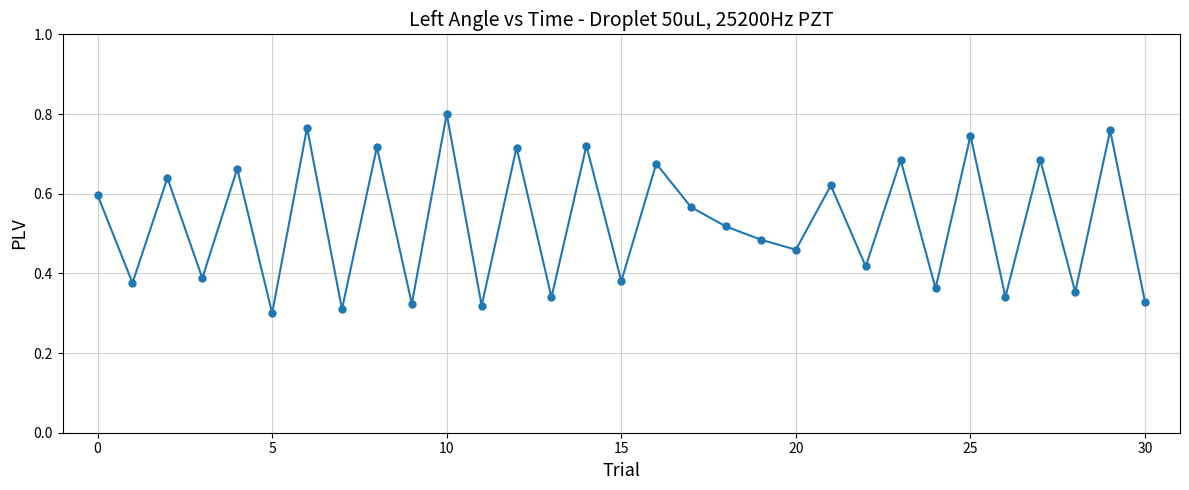

What is the sum of all values?

16.4